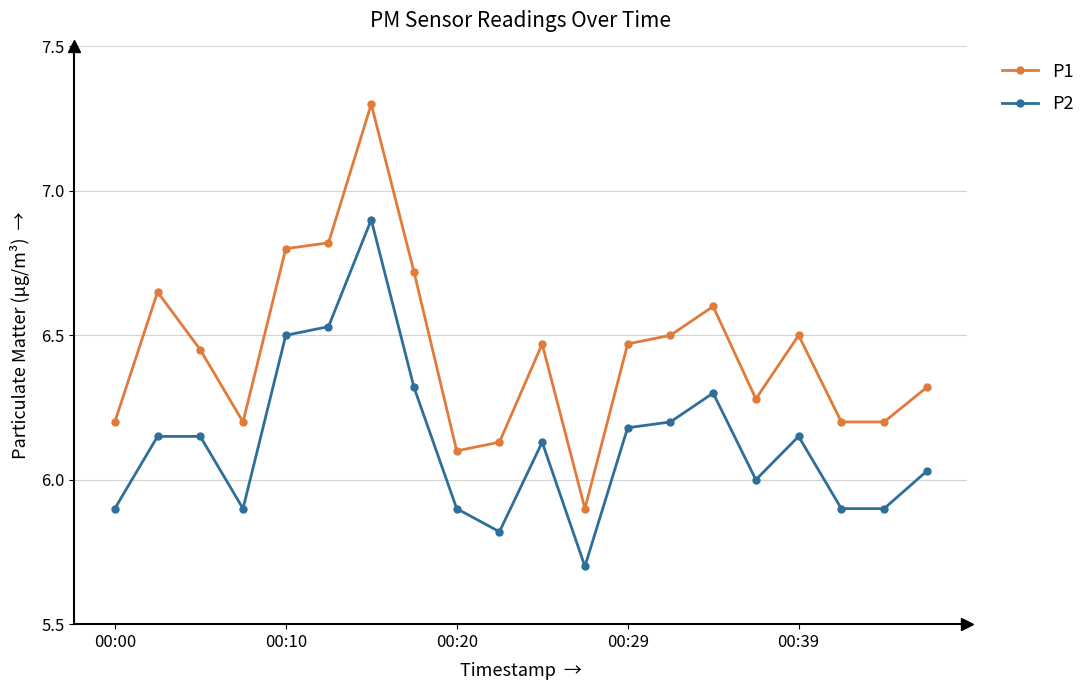

How many categories are shown in the chart?

20